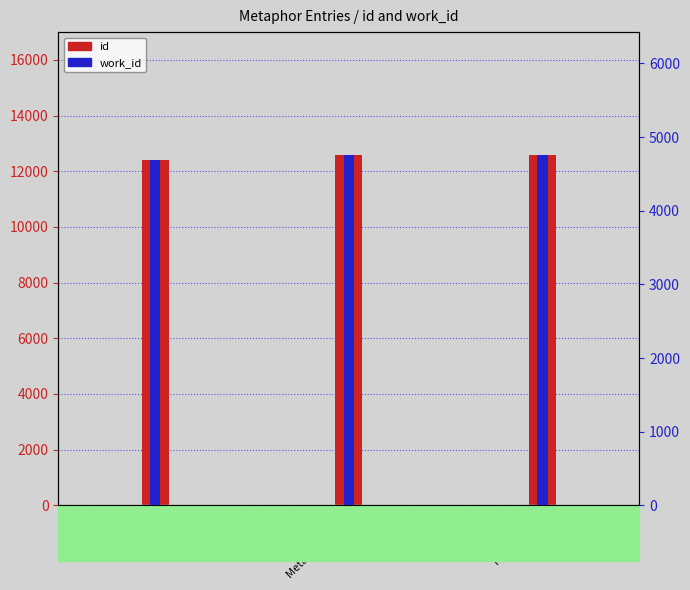

How many distinct data groups are displayed?

2